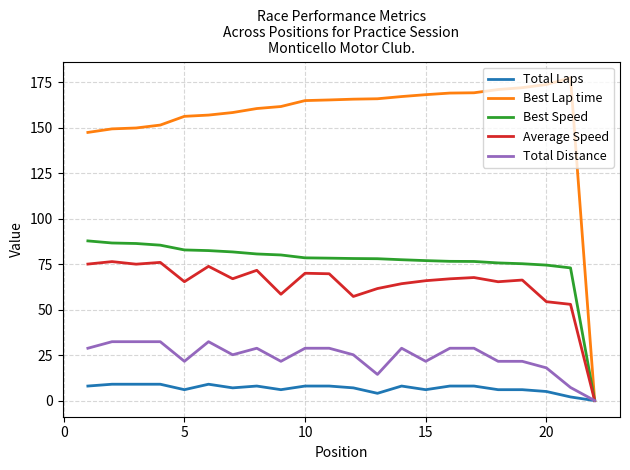

Which series has the largest total across all categories?

Best Lap time